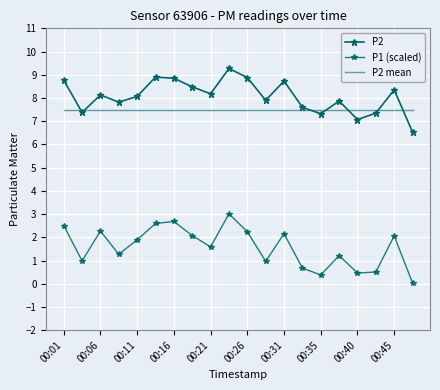

What is the highest value of the P1 (scaled) series?

3.0